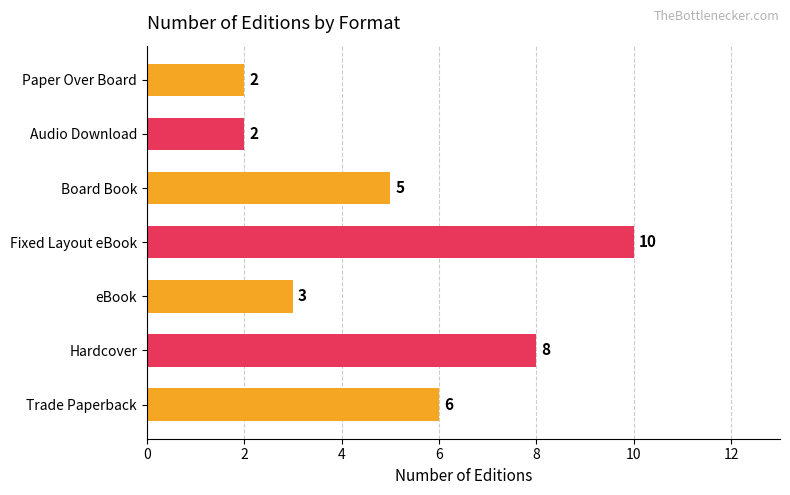

True or false: the data shows 8 at Hardcover.

True